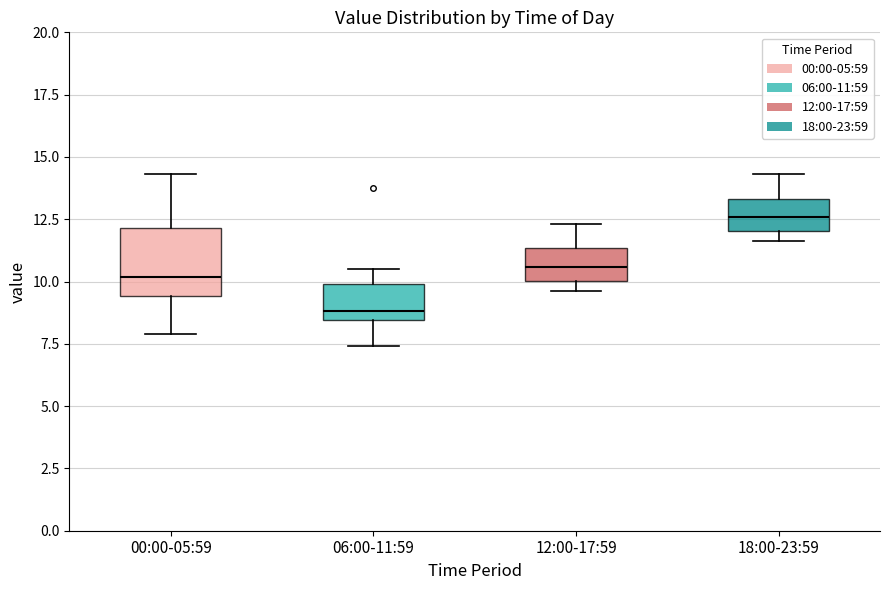

Which box has the lowest median line?

06:00-11:59